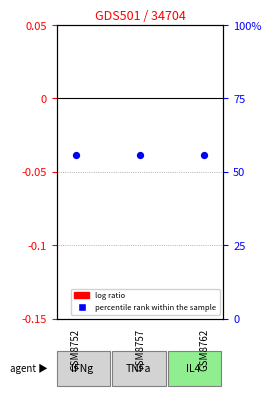

Which series has the largest total across all categories?

percentile rank within the sample